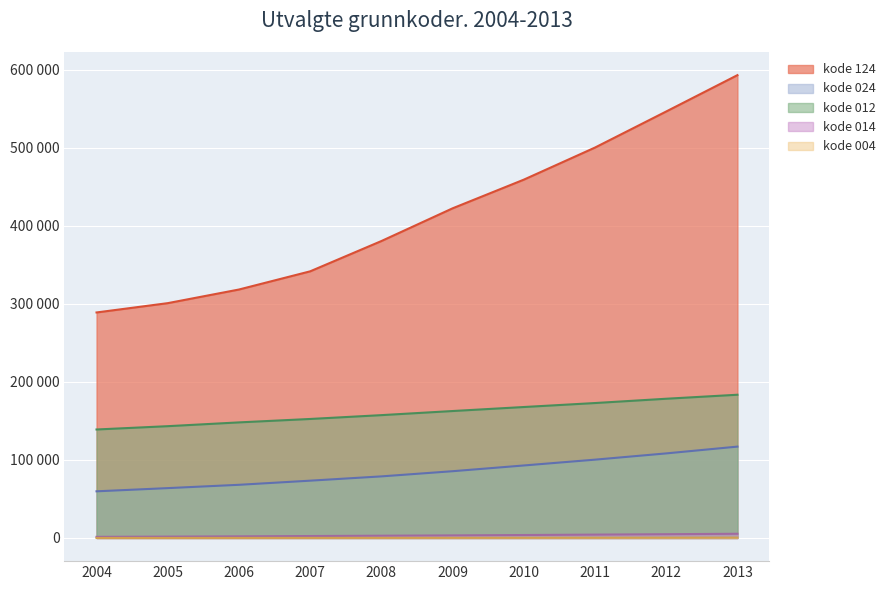

At which category is the sum across all series the highest?

2013